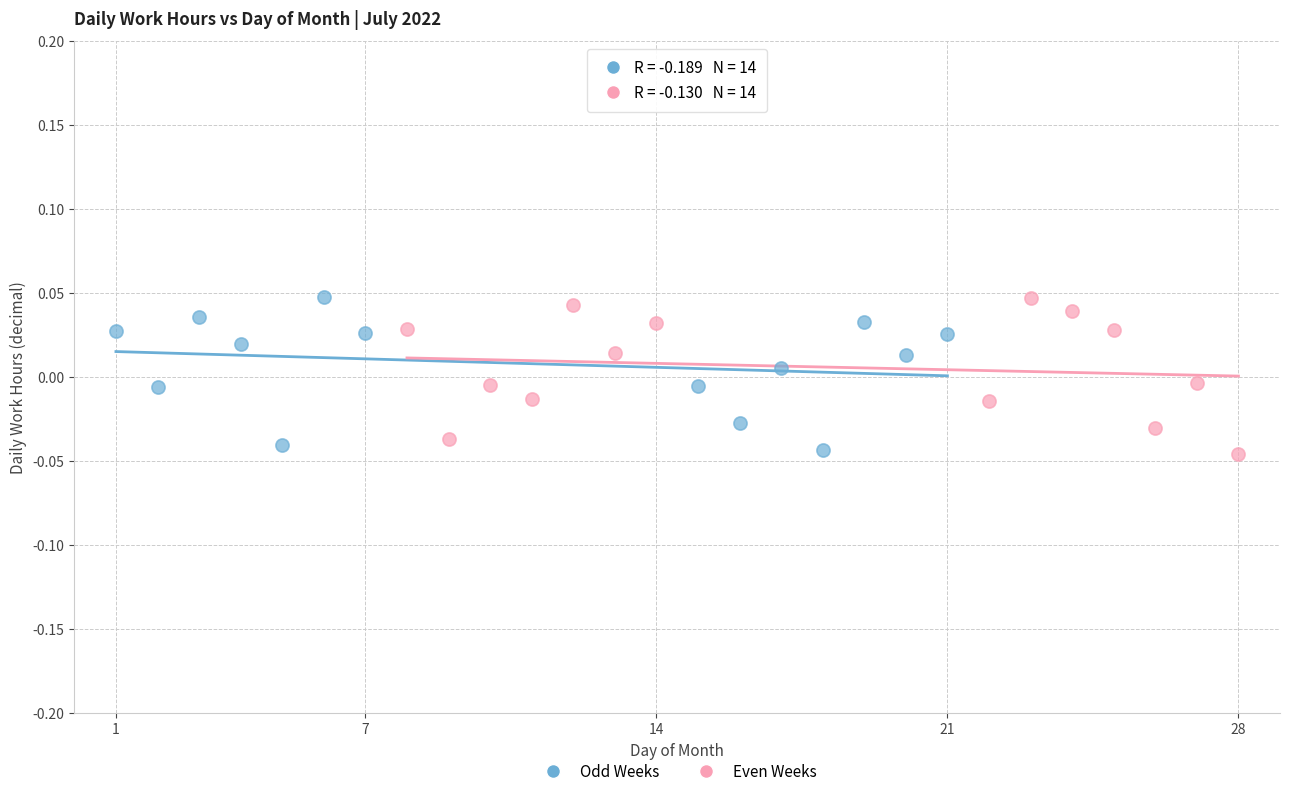

What are all the series names shown in the legend?

Odd Weeks, Even Weeks